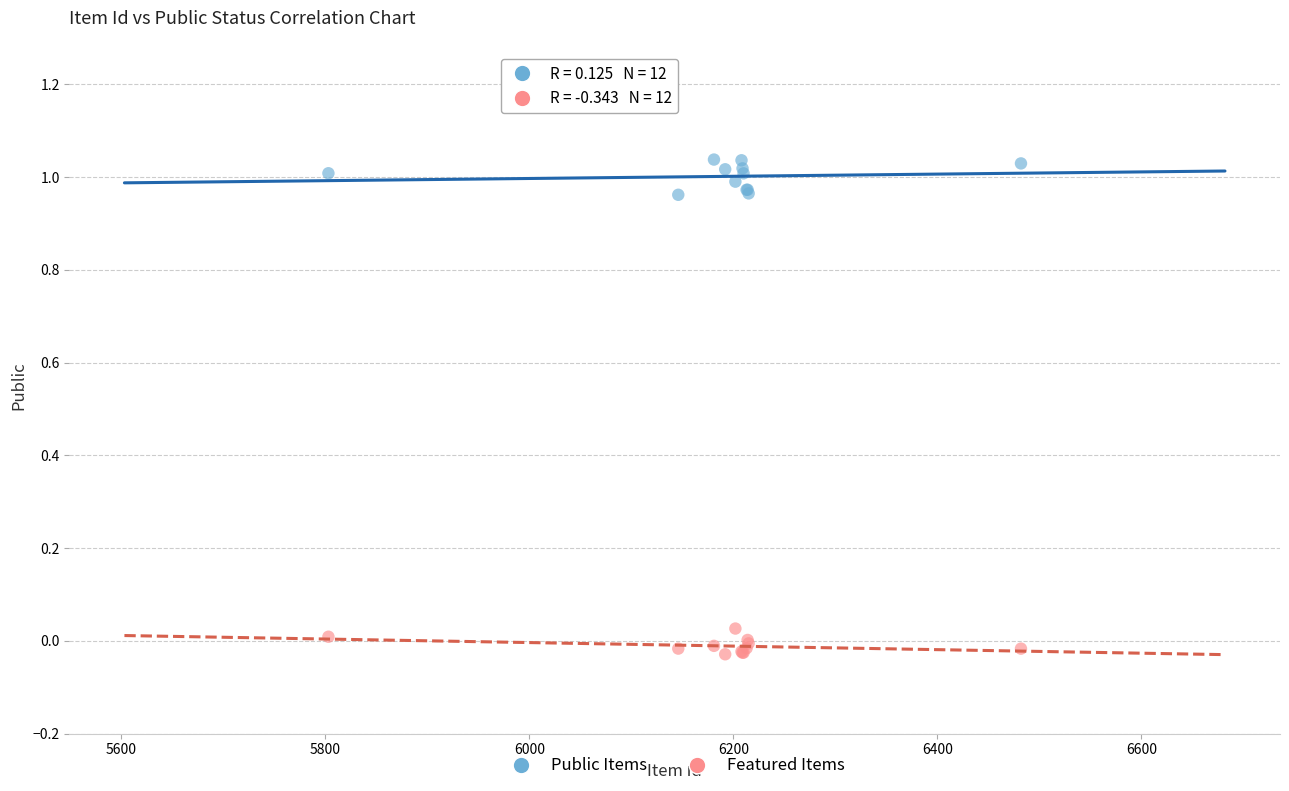

Which series reaches the maximum Y coordinate?

Public Items